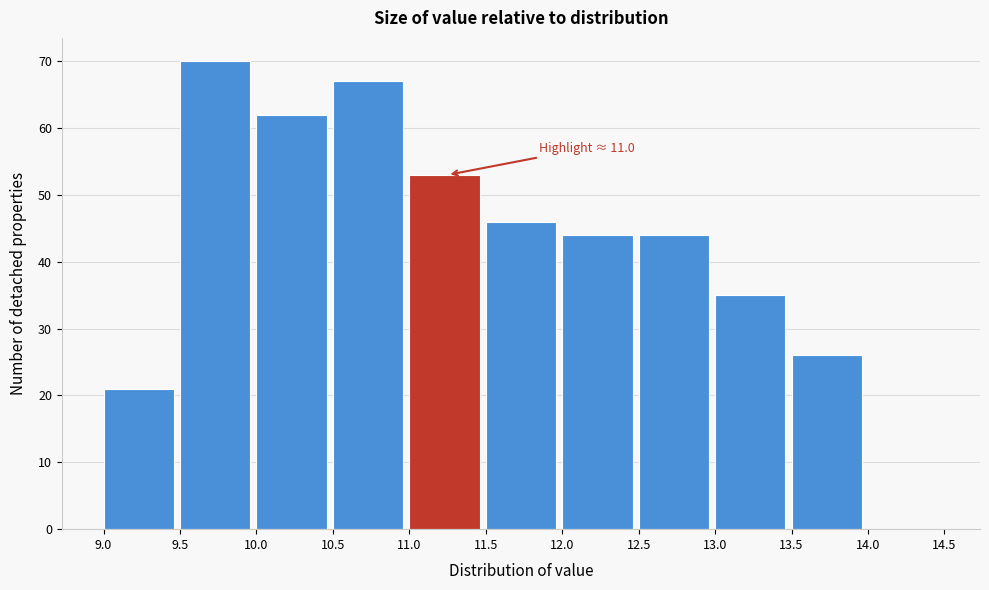

Which range on the x-axis has the tallest bar?

9.5 to 10.0